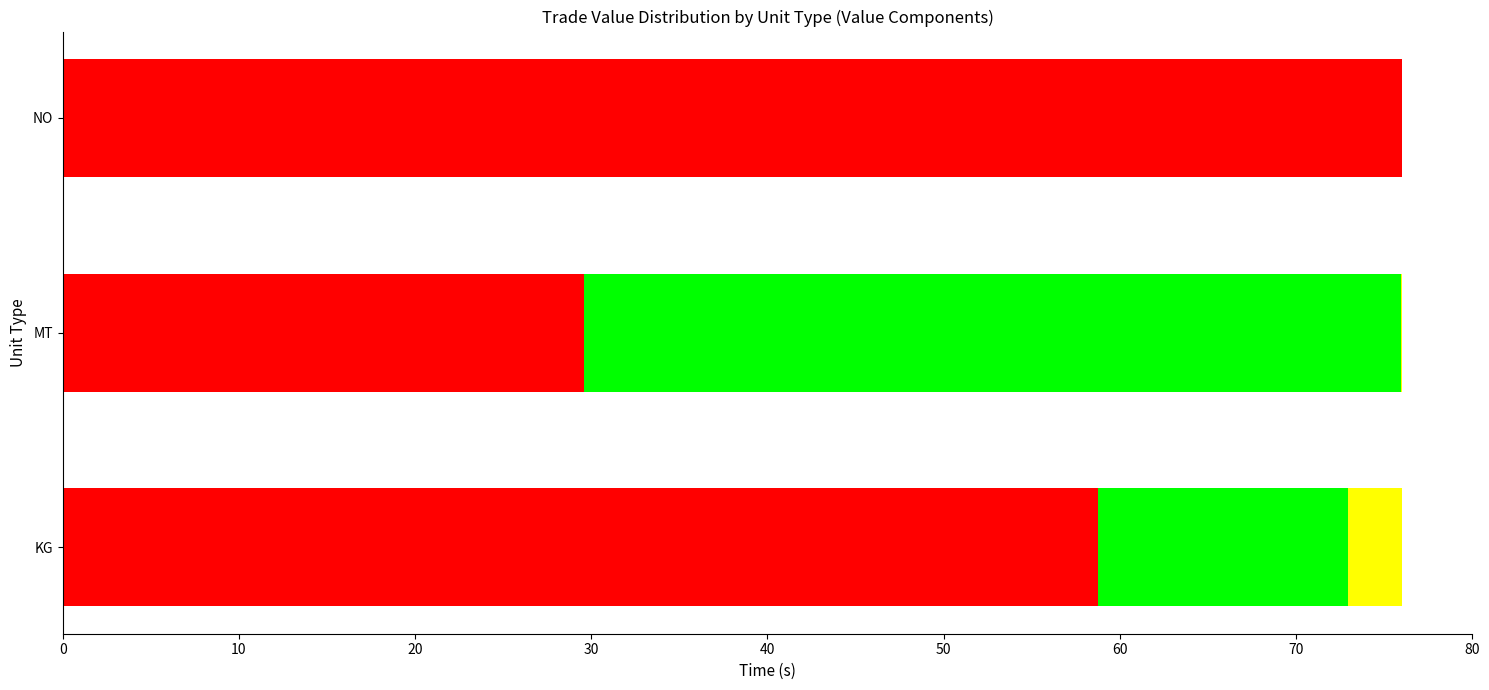

How many distinct data groups are displayed?

3